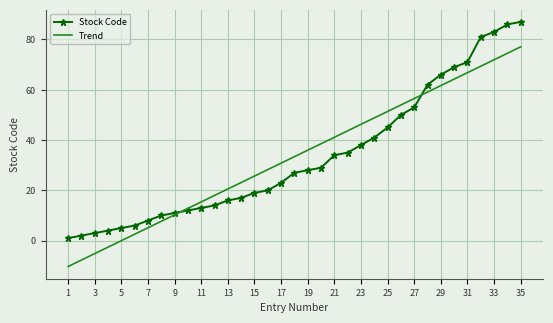

What is the difference between the maximum and minimum values in the Trend series?

87.4